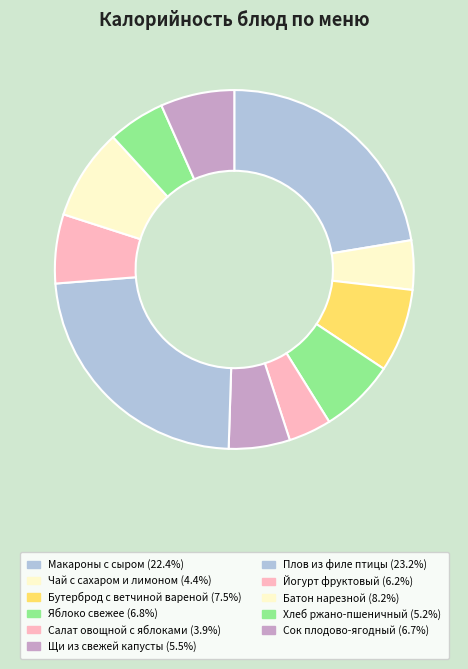

Which has a higher value, Сок плодово-ягодный or Салат овощной с яблоками?

Сок плодово-ягодный